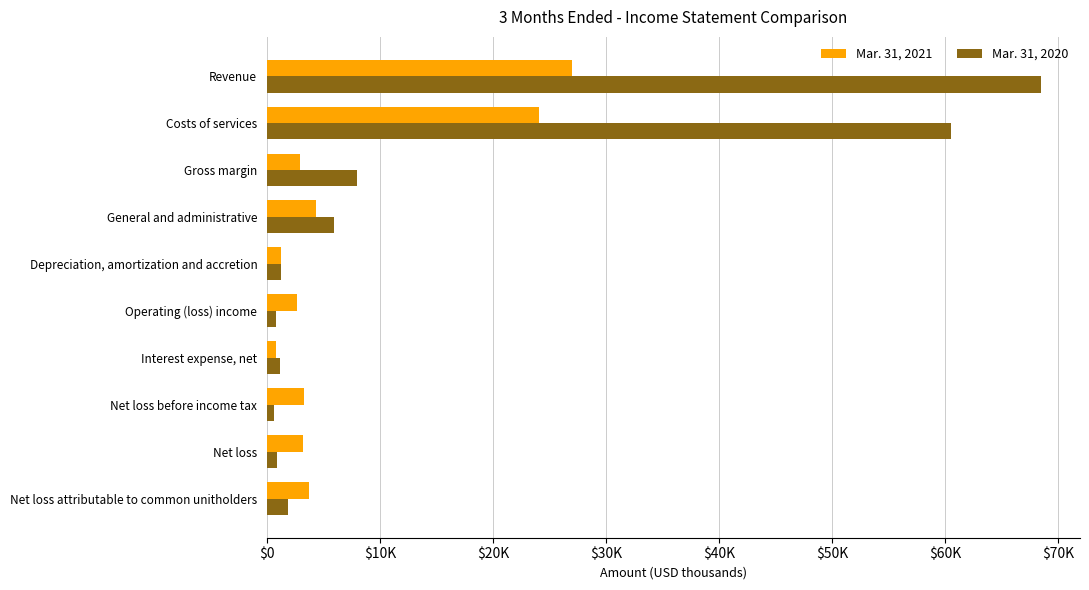

What is the average value of the Mar. 31, 2020 series?

14941